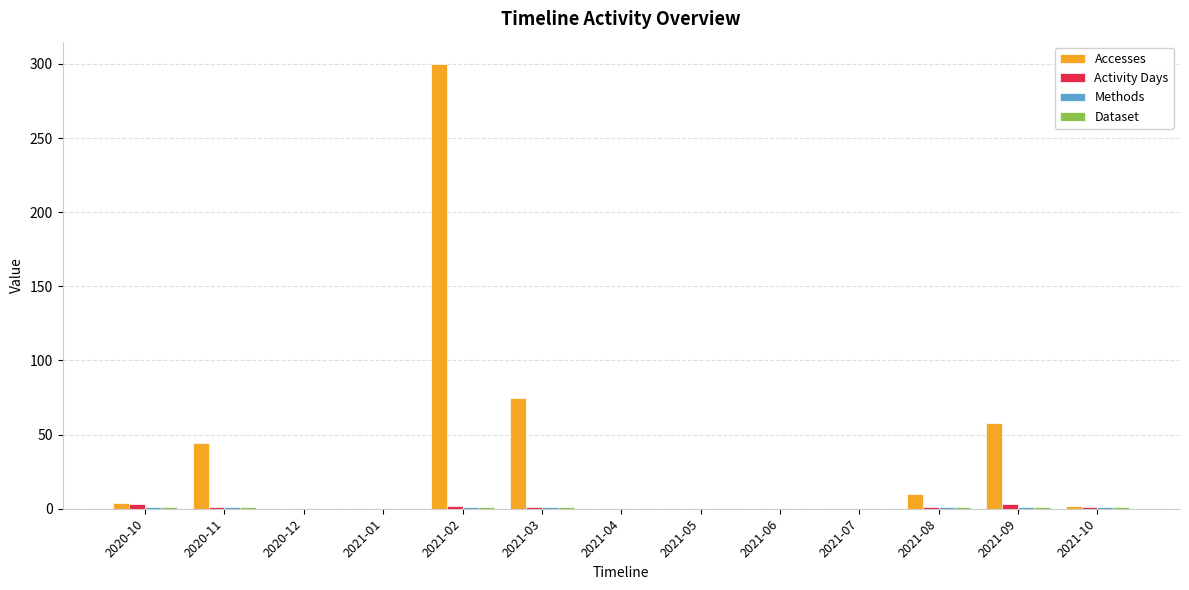

Which series has the largest total across all categories?

Accesses